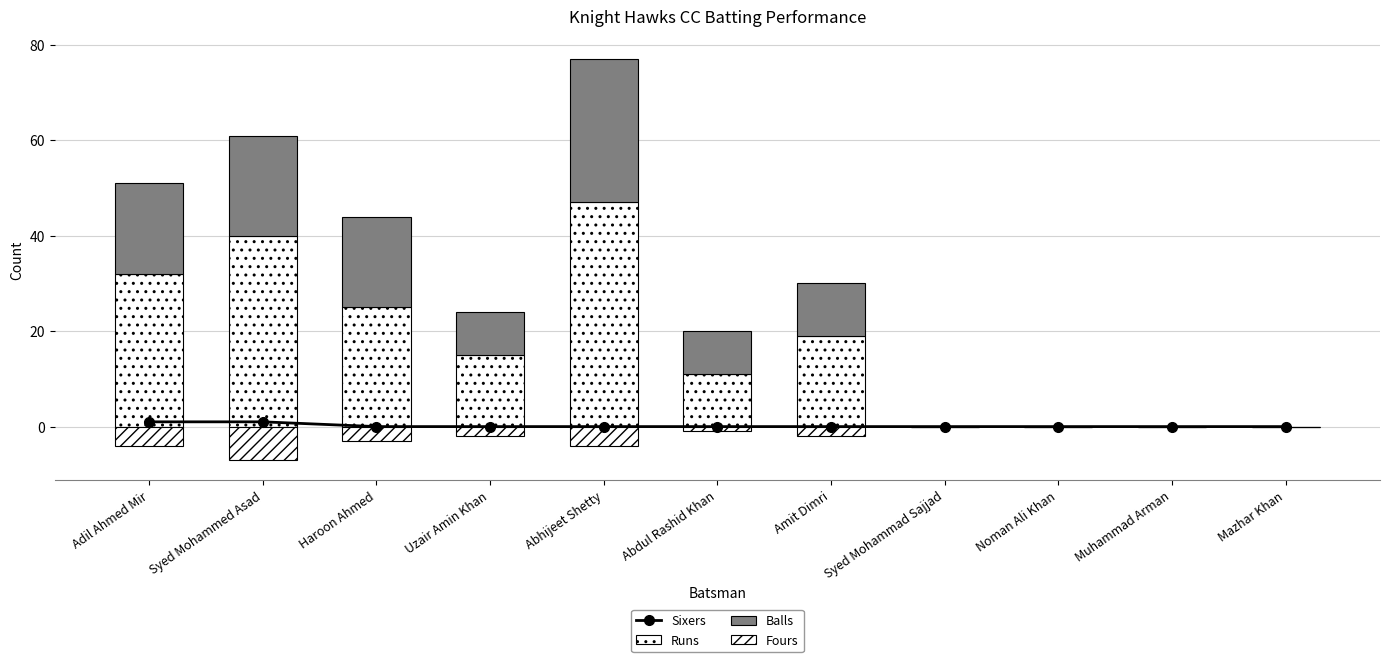

What position from the left is Noman Ali Khan?

9